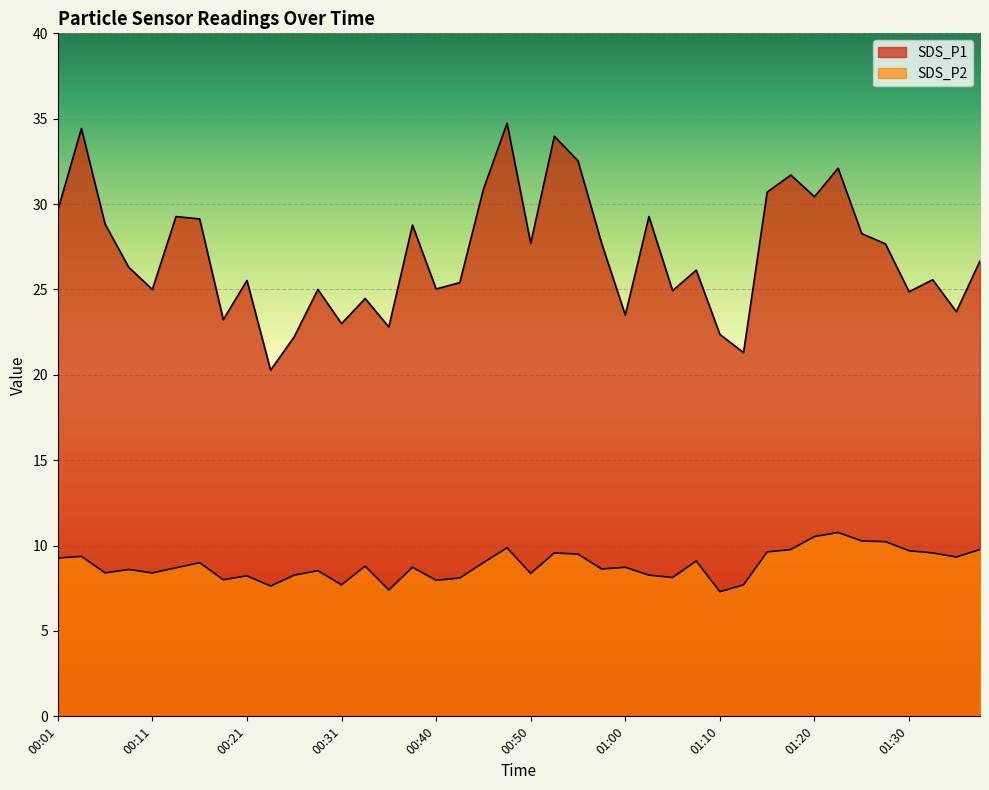

In SDS_P1, how many points are higher than both neighbors (excluding endpoints)?

13